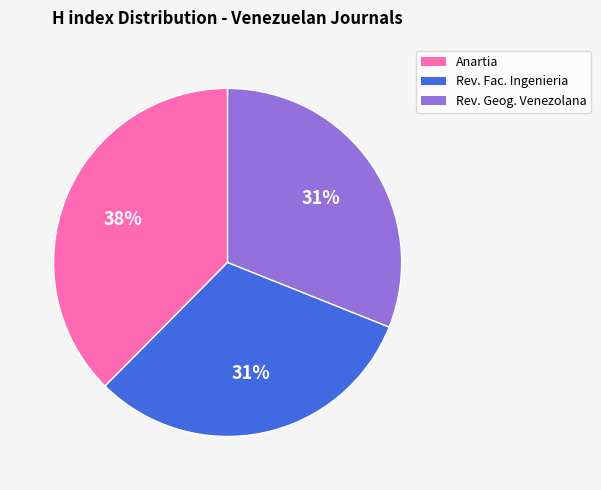

To the nearest percent, what is the average slice percentage?

33%